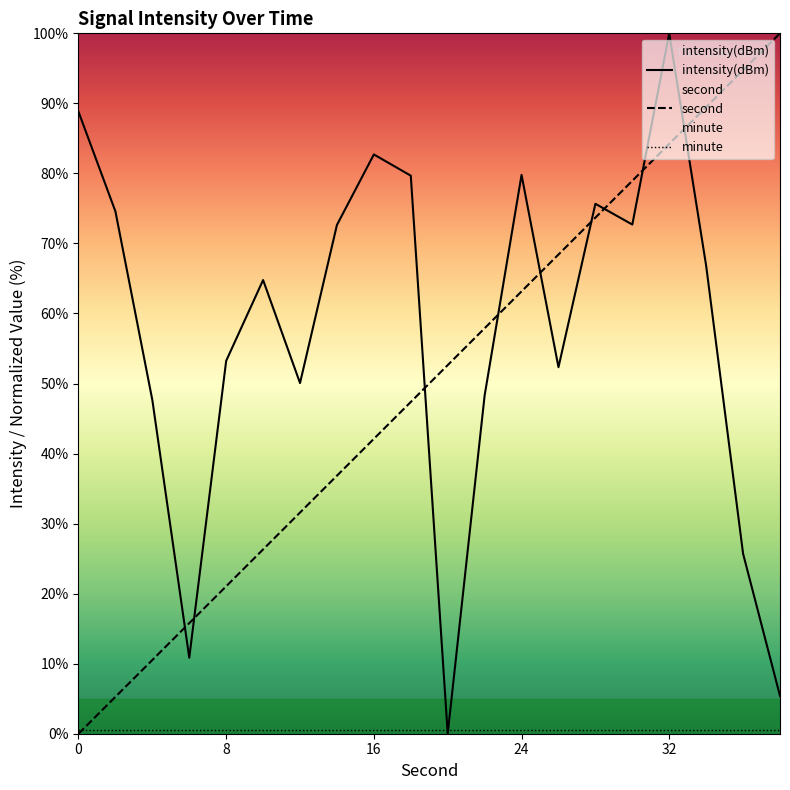

At which category is the sum across all series the highest?

32